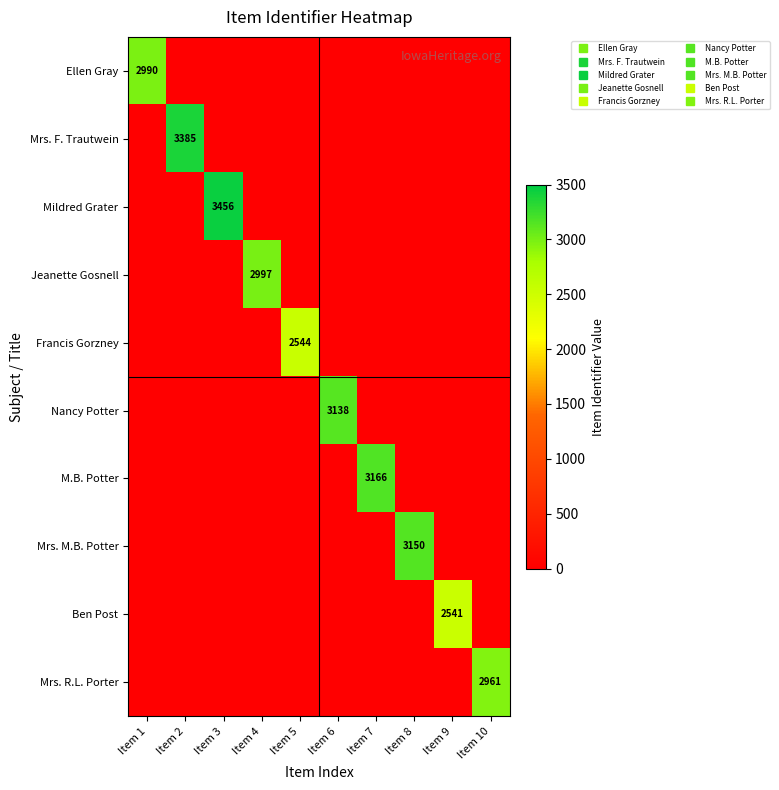

At which category is the sum across all series the highest?

Item 3